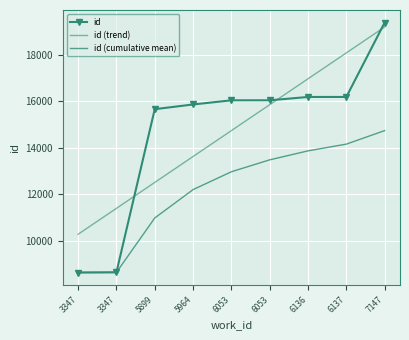

Which series has the largest range (max minus min)?

id